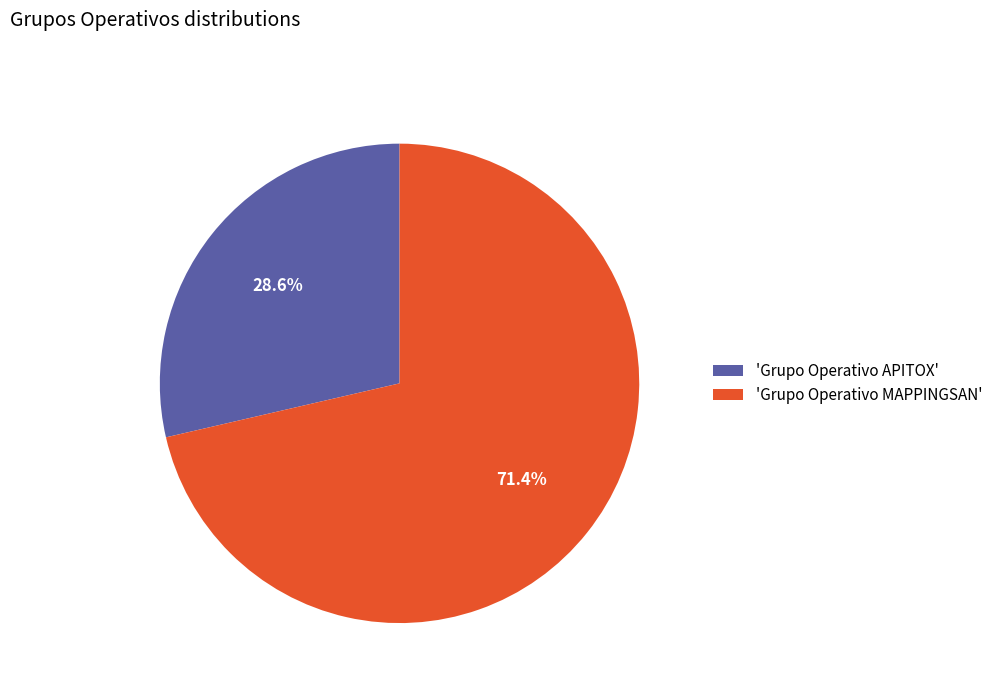

What is the largest slice in the pie chart?

'Grupo Operativo MAPPINGSAN'